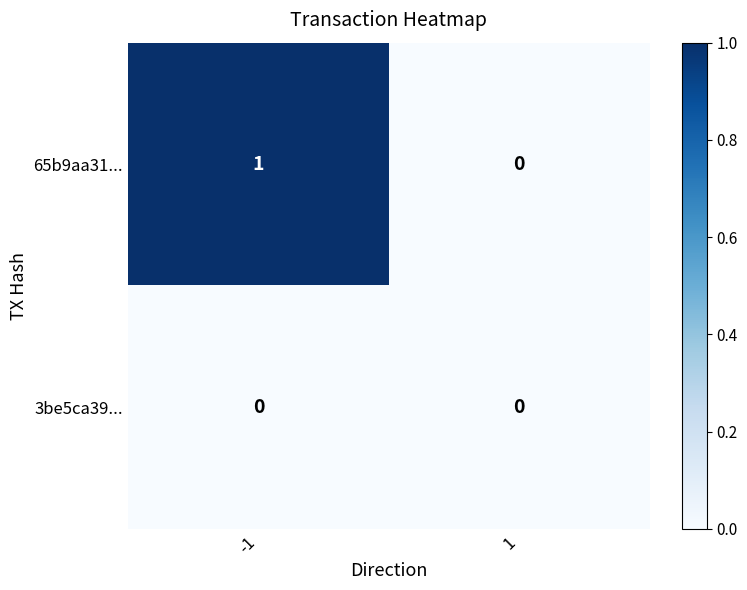

What is the total value across all series at -1?

1